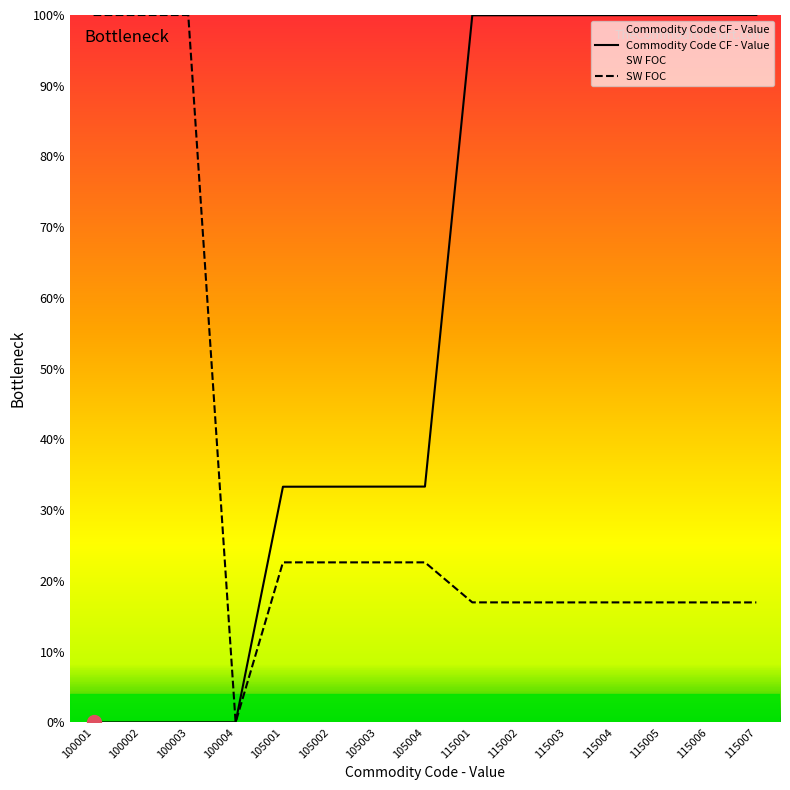

After their last crossing, which series has the higher values: SW FOC or Commodity Code CF - Value?

Commodity Code CF - Value